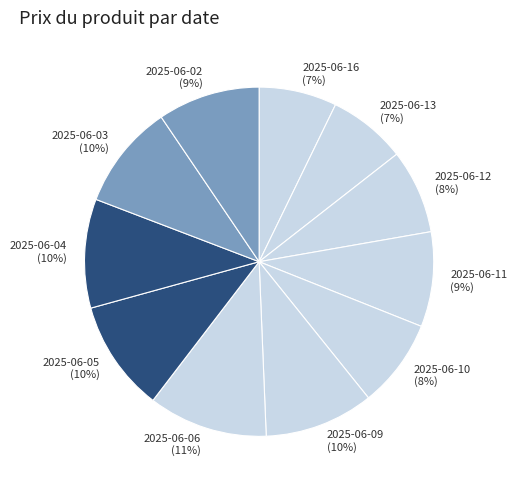

What percentage is the 2025-06-03 slice, to the nearest percent?

10%